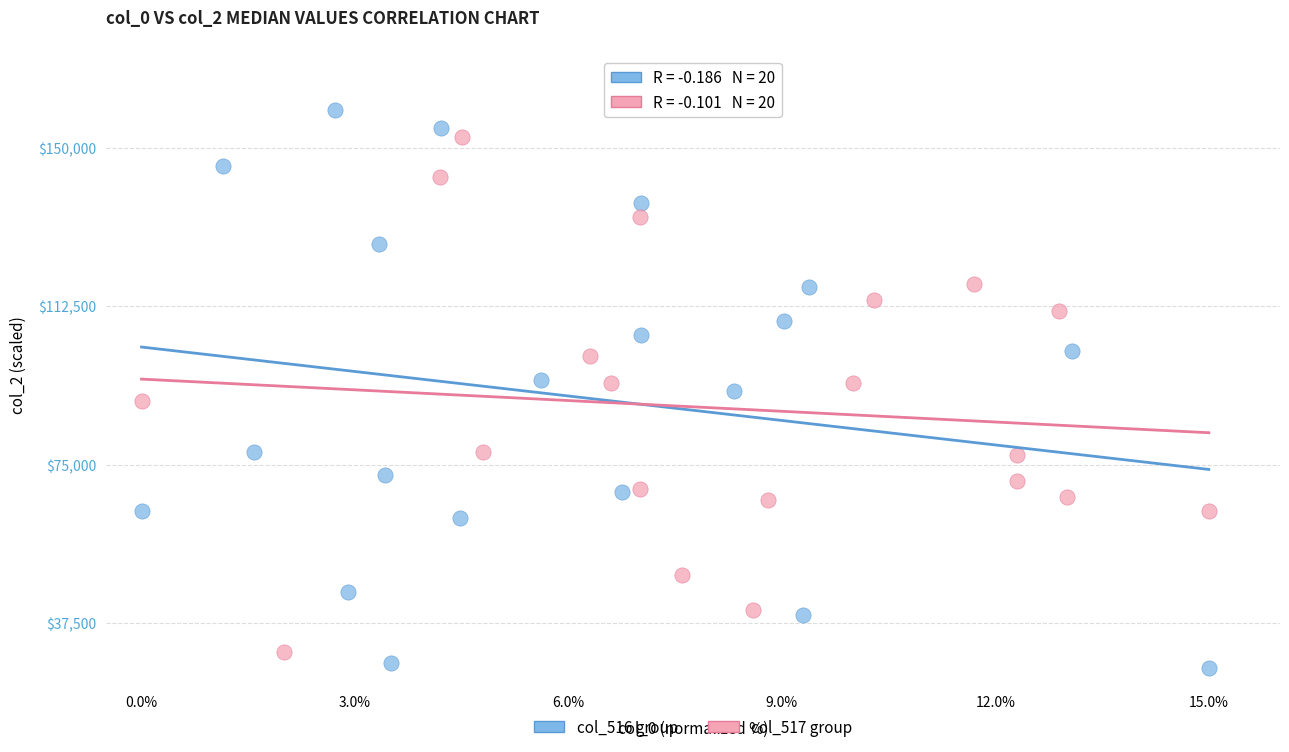

Which series contains the lowest Y value?

col_516 group